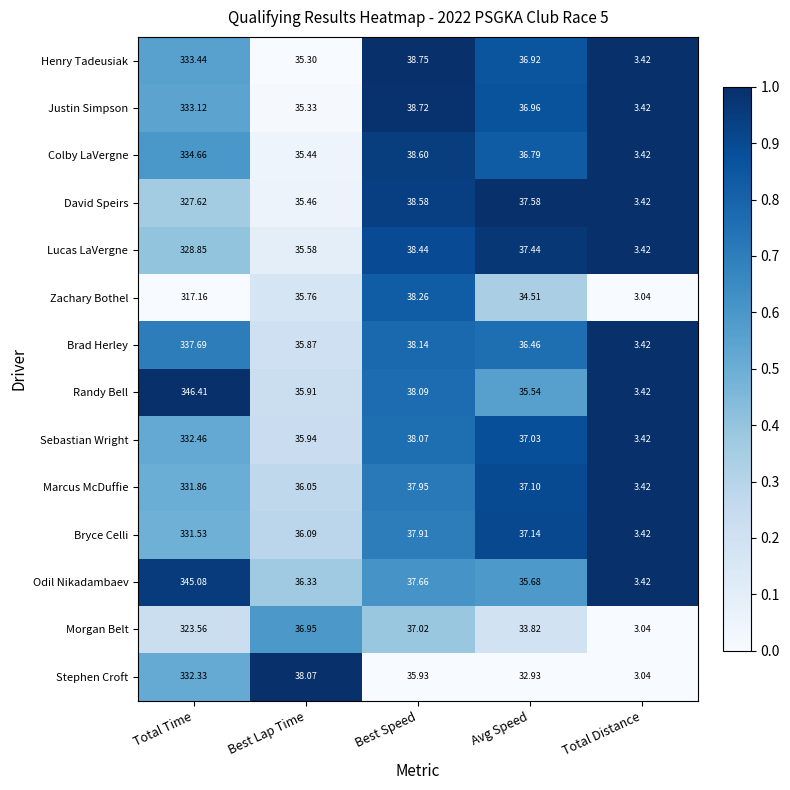

At which label does Colby LaVergne first exceed 36?

Total Time